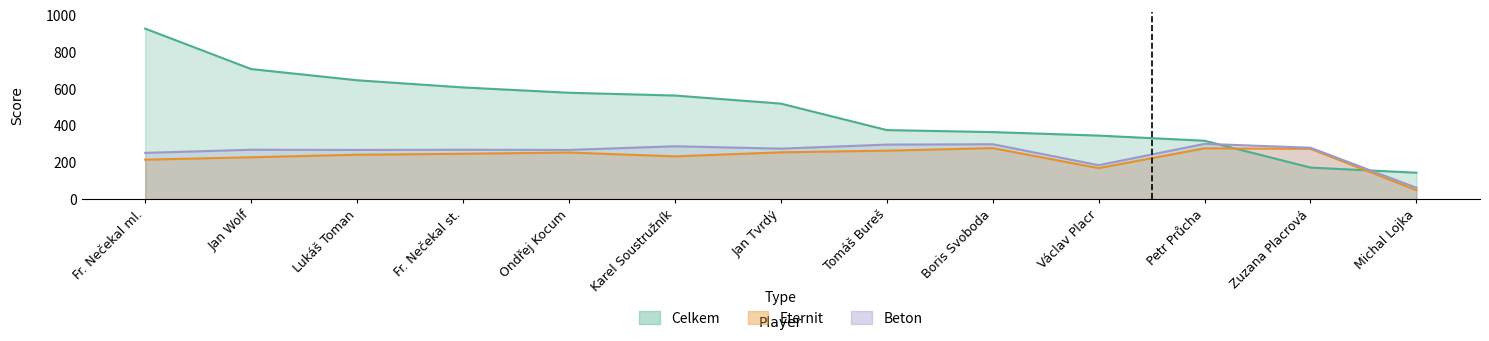

What is the sum of the Beton values at Fr. Nečekal ml. and Petr Průcha?

553